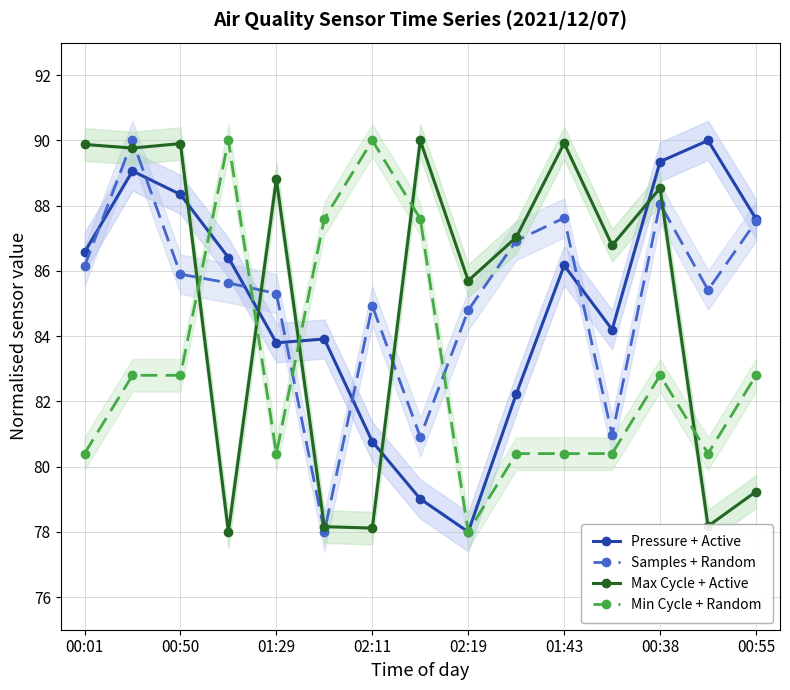

What is the smallest value displayed?

78.0